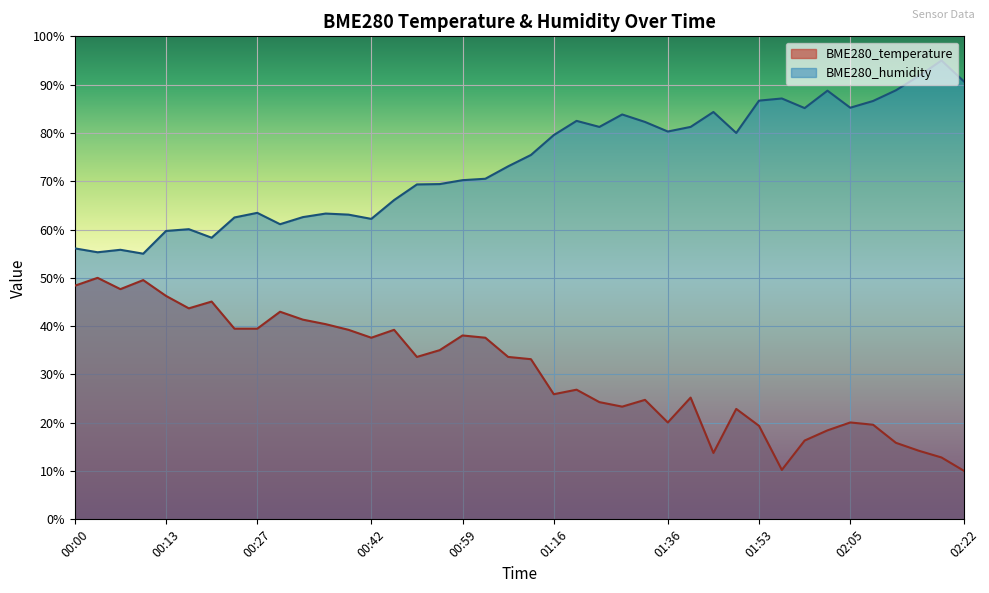

The value of BME280_temperature at 00:00 is 48.4. True or false?

True